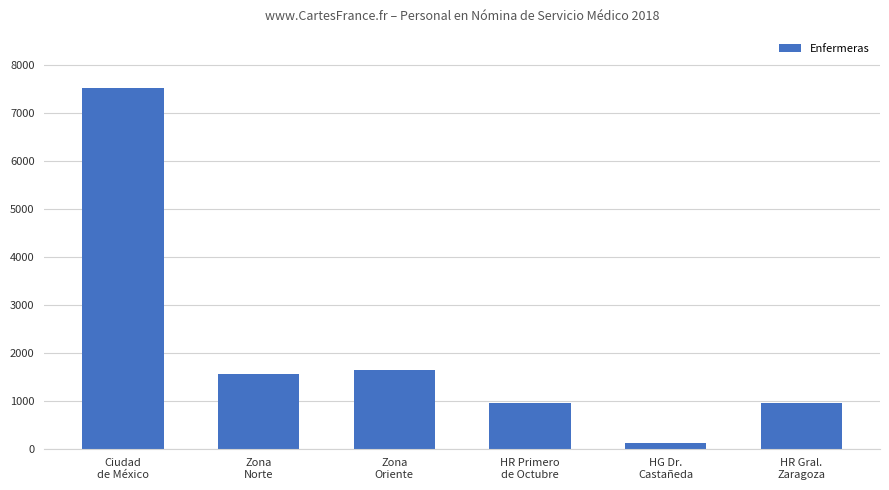

What is the value of the 4th bar from the left?

947